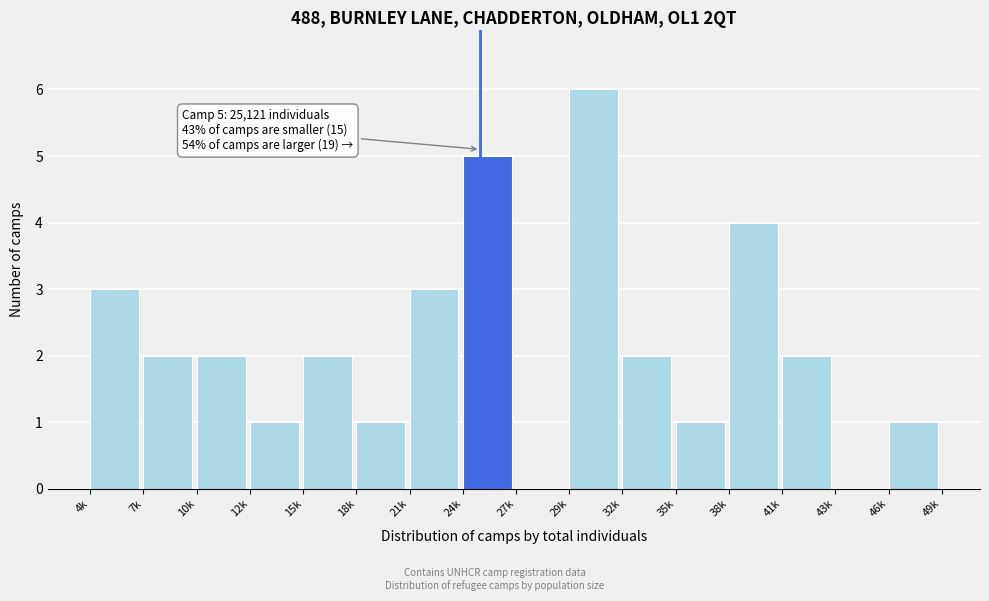

Reading left to right, extract all data points from this chart.

4k=3	7k=2	10k=2	12k=1	15k=2	18k=1	21k=3	24k=5	27k=0	29k=6	32k=2	35k=1	38k=4	41k=2	43k=0	46k=1